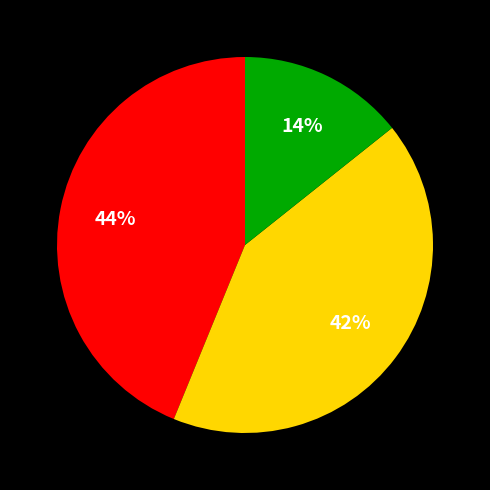

Is there a majority slice in this chart?

No